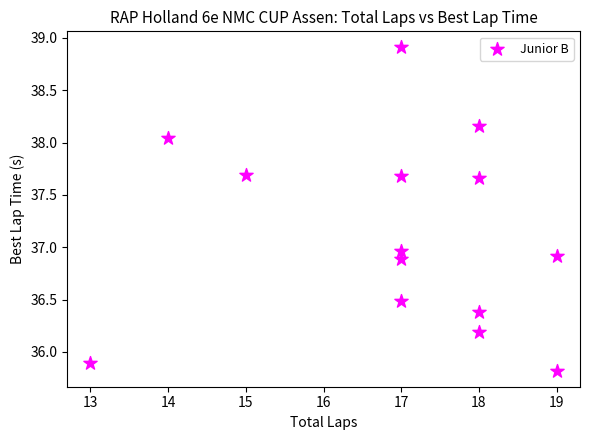

What is the range of Y values (max minus min)?

3.1